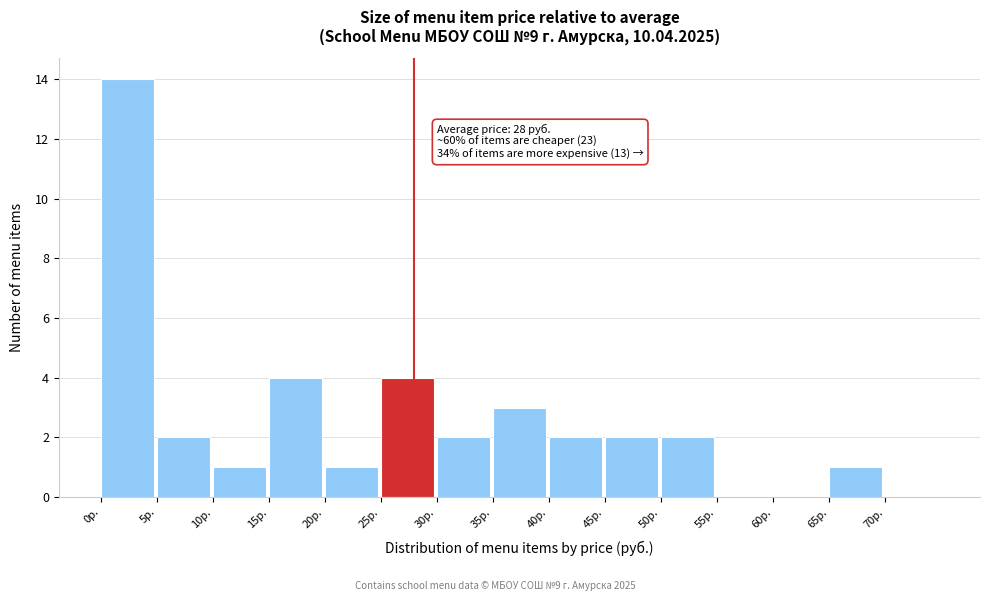

Over which range of the x-axis is the bar tallest?

0 to 5